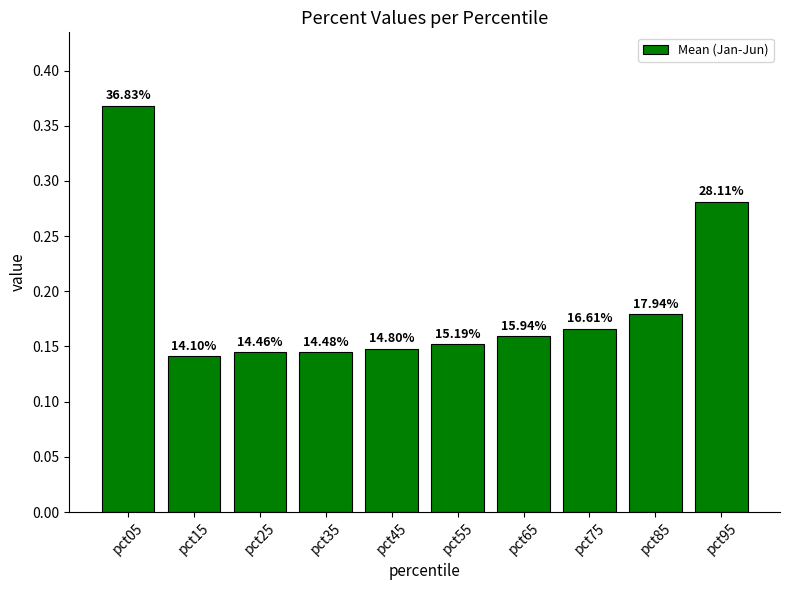

Reading left to right, extract all data points from this chart.

0.4	0.1	0.1	0.1	0.1	0.2	0.2	0.2	0.2	0.3